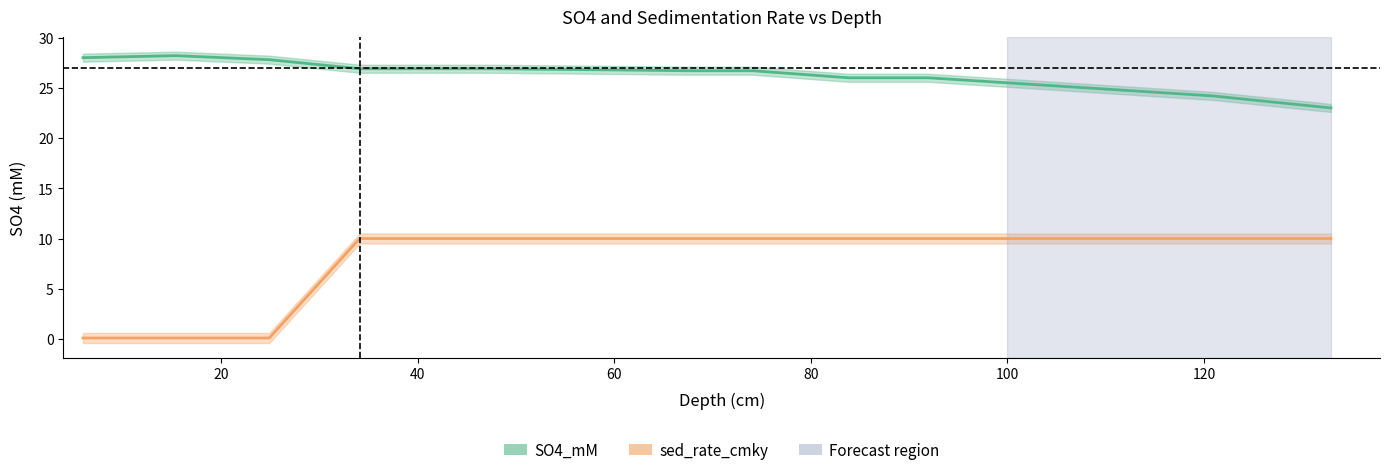

Where is sed_rate_cmky nearest to the value 5?

5.95